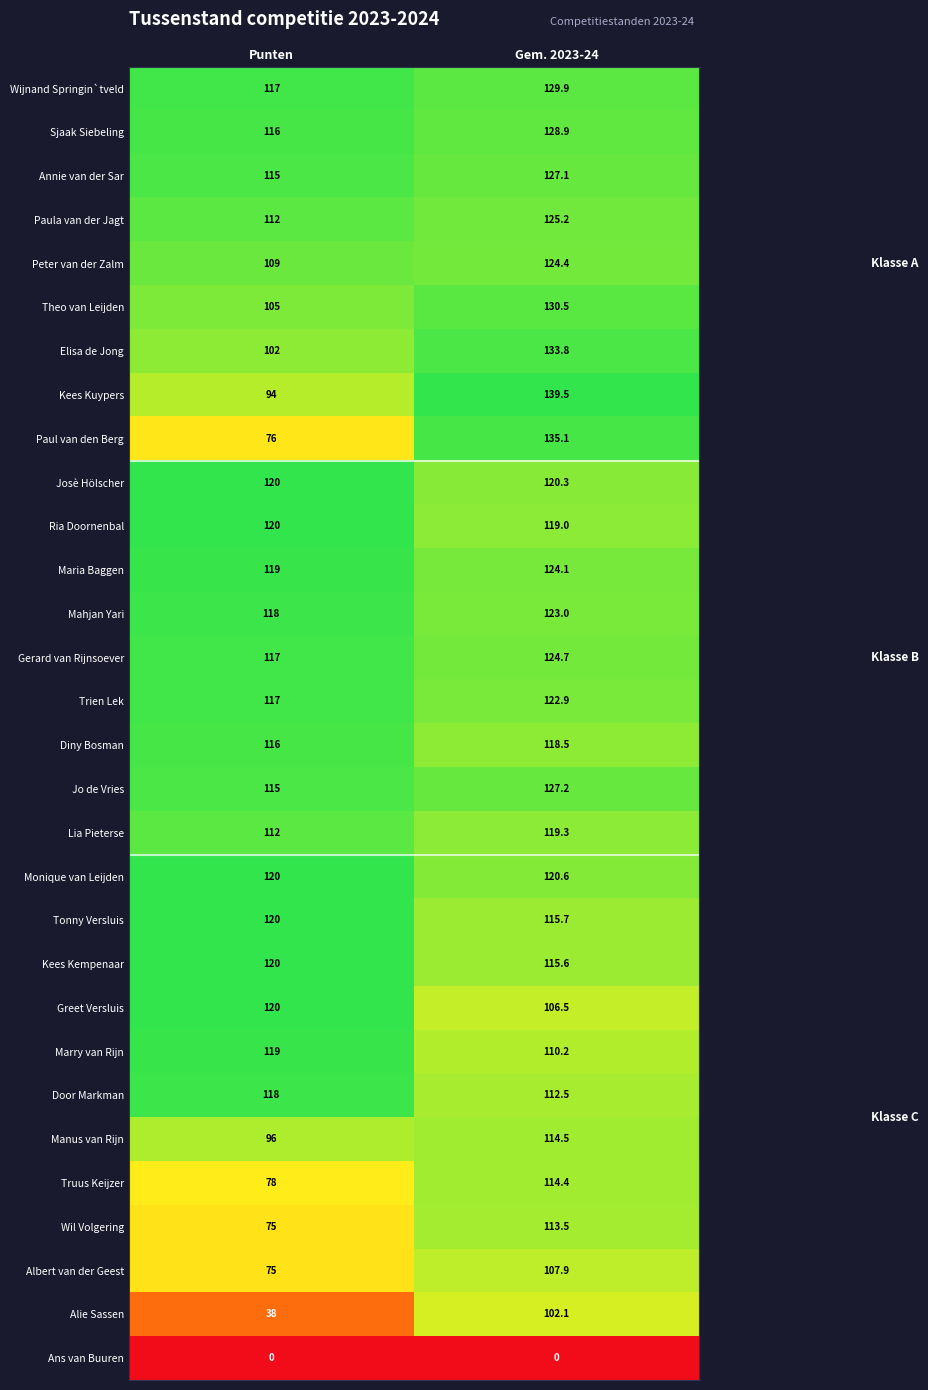

What is the maximum value shown in the chart?

139.5